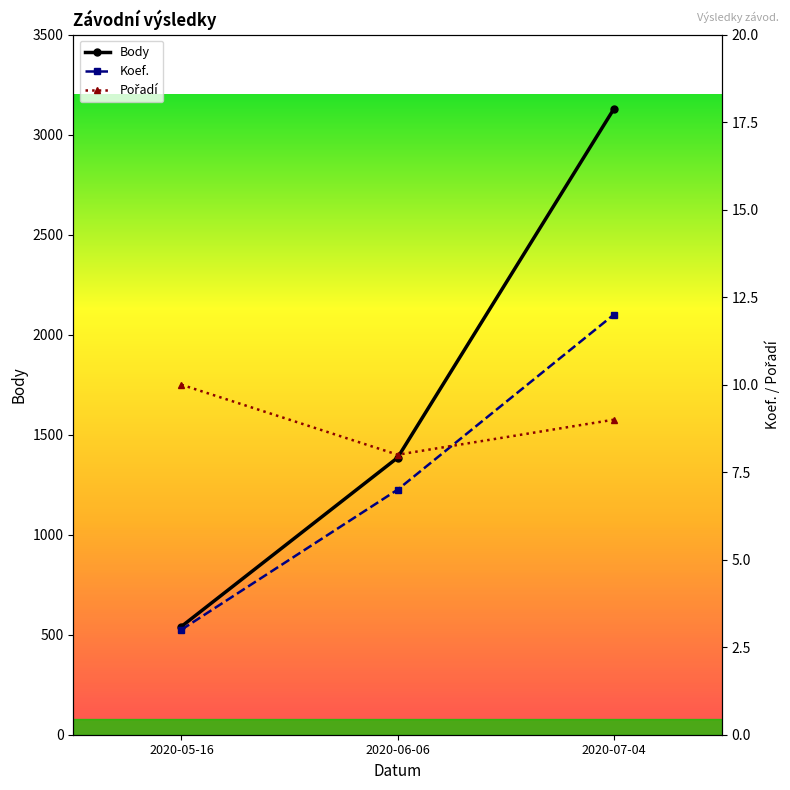

Which series has the widest spread of values?

Body